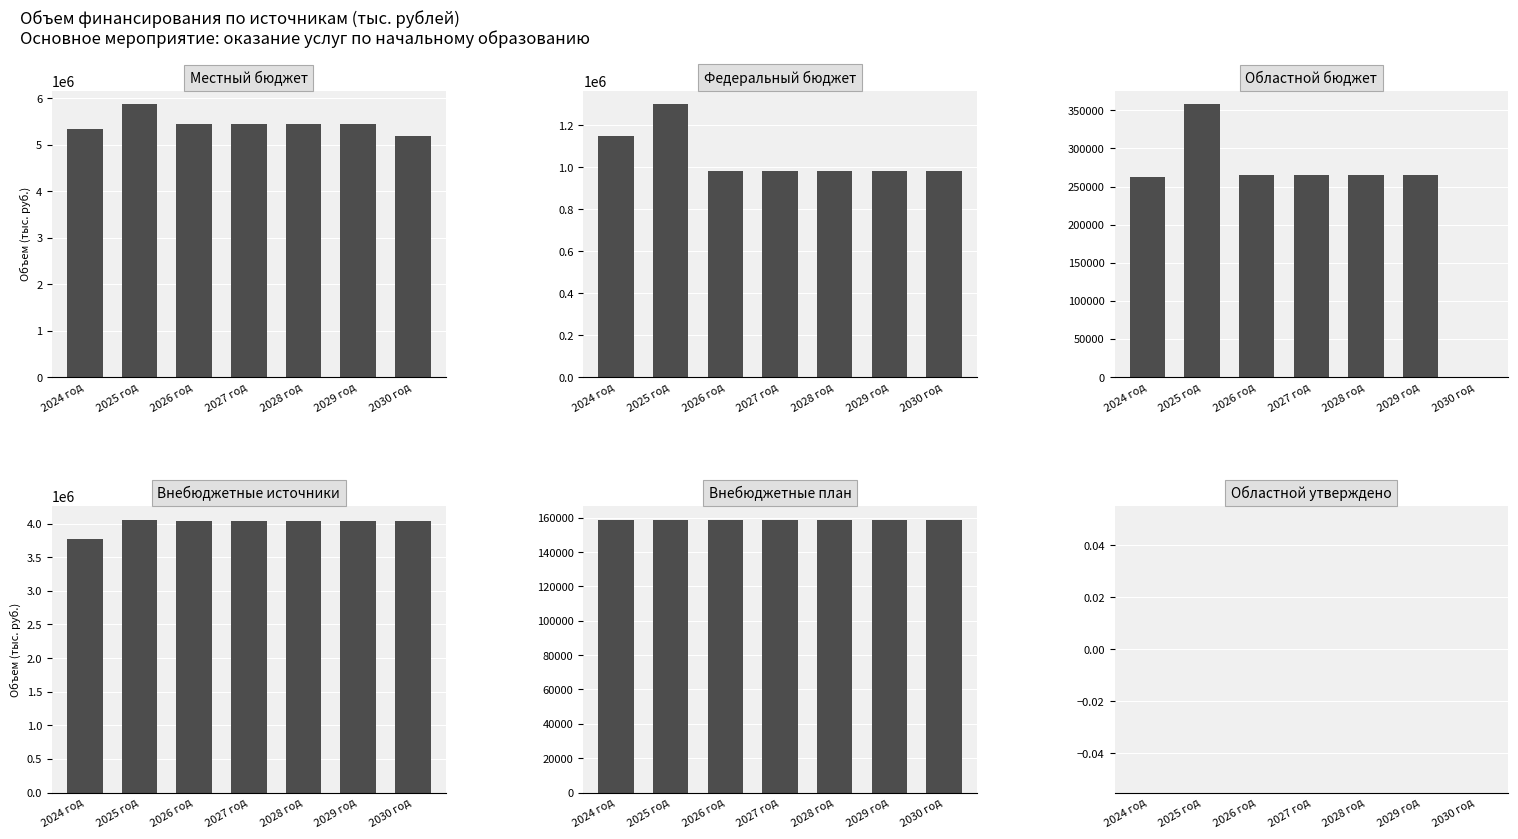

Rank the series at 2025 год from lowest to highest value.

Областной утверждено, Внебюджетные план, Областной бюджет, Федеральный бюджет, Внебюджетные источники, Местный бюджет